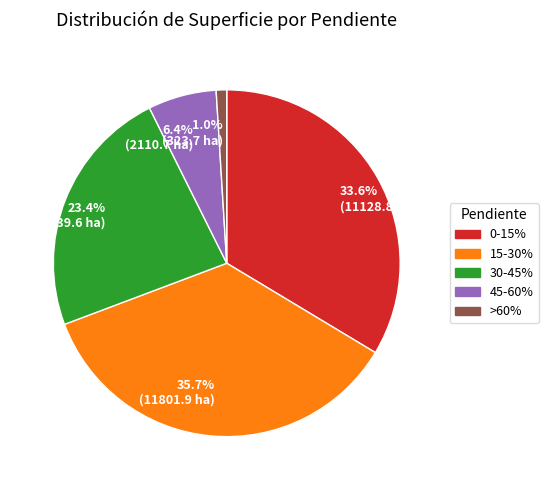

Which slice is the largest?

35.7% (11801.9 ha)